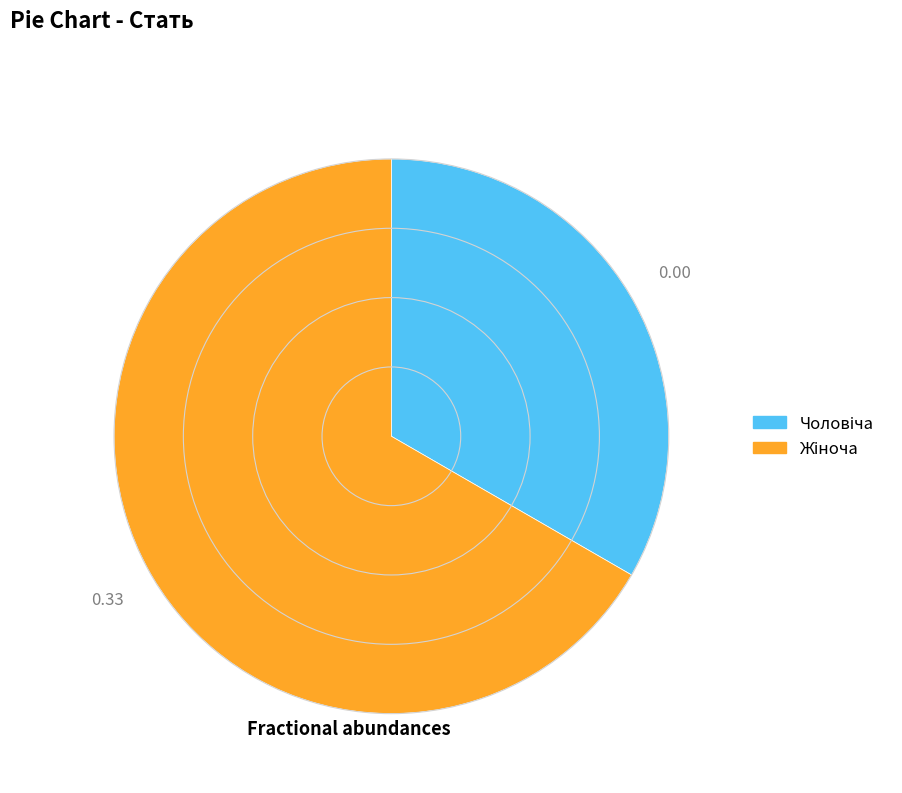

Does any single category account for the majority?

Yes